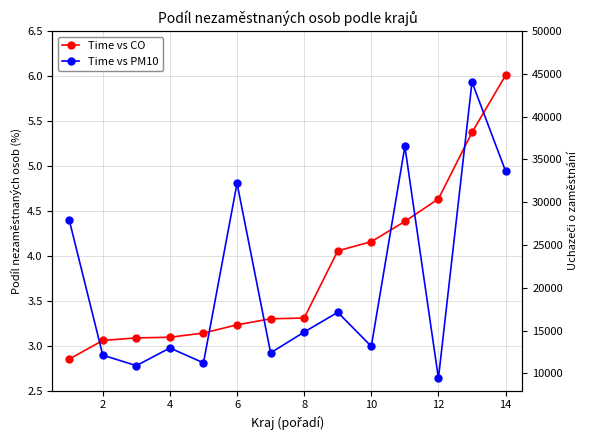

True or false: Time vs CO and Time vs PM10 cross at least once.

False